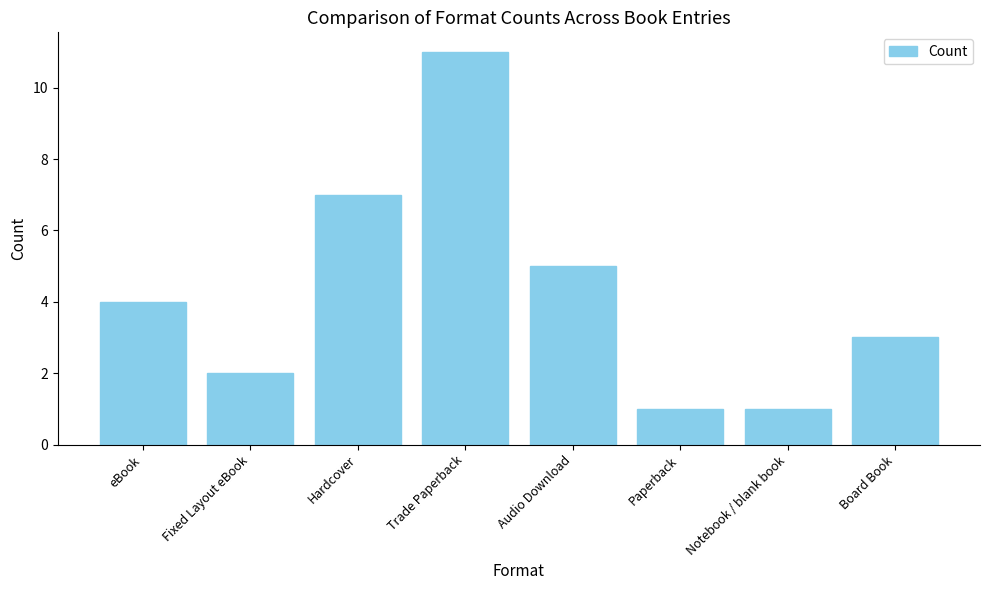

Reading left to right, what are all the values shown in this chart?

eBook=4	Fixed Layout eBook=2	Hardcover=7	Trade Paperback=11	Audio Download=5	Paperback=1	Notebook / blank book=1	Board Book=3